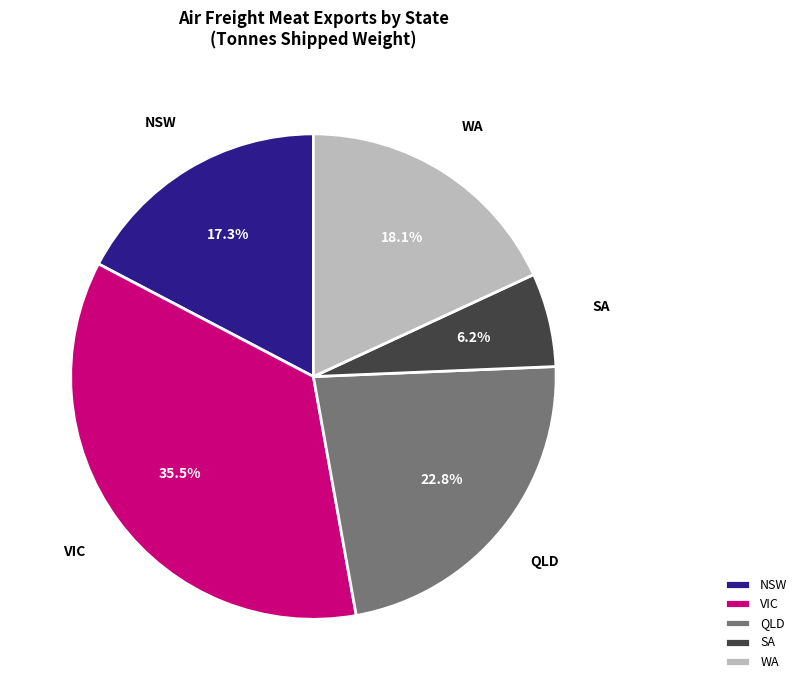

To the nearest percent, what percentage of the pie is WA?

18%